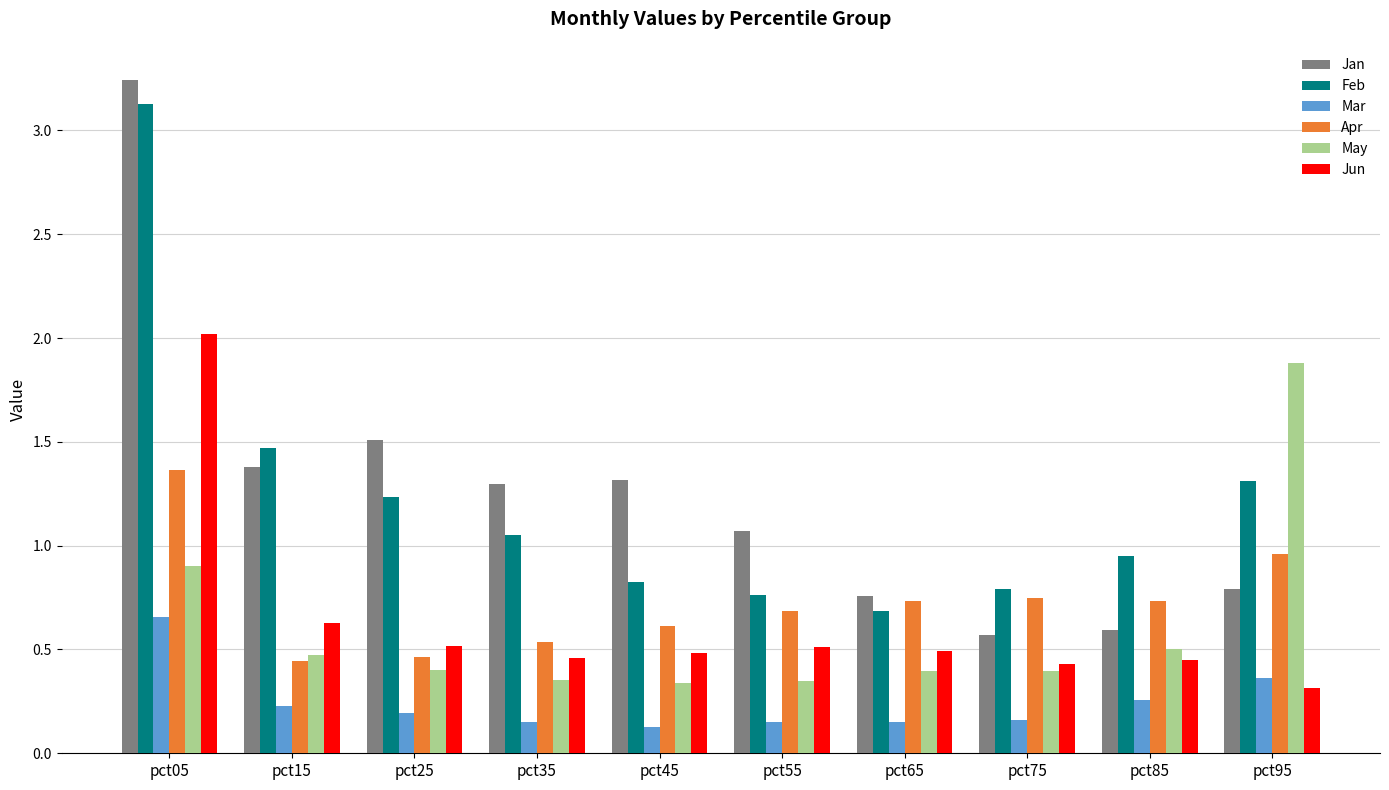

Between pct15 and pct95, which series saw the biggest shift?

May